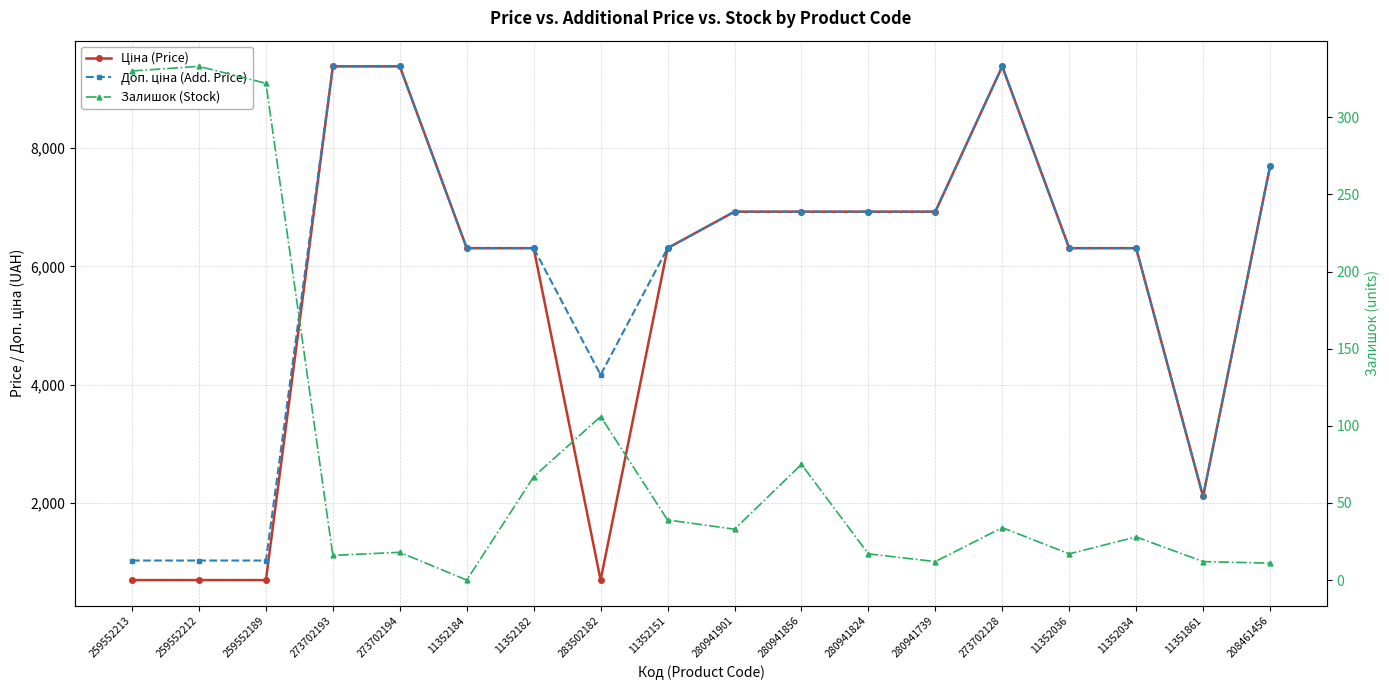

What is the average value of the Доп. ціна (Add. Price) series?

5802.2